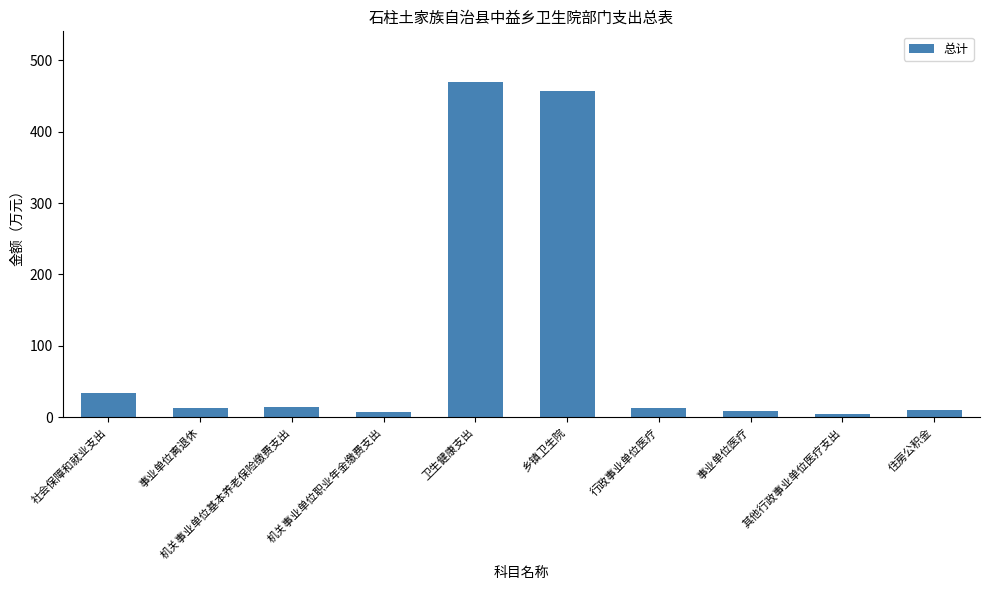

What is the label of the 9th bar from the left?

其他行政事业单位医疗支出